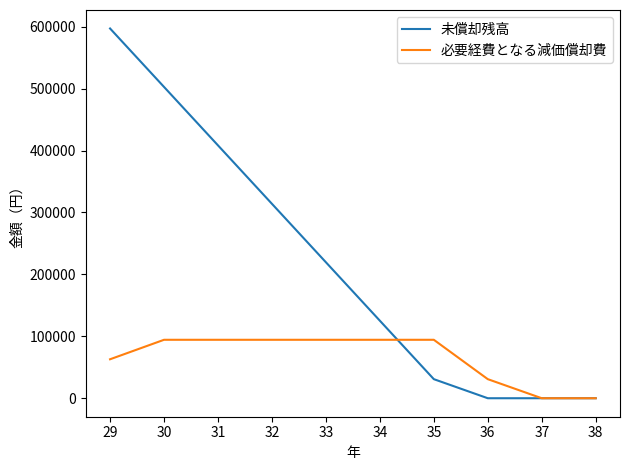

List the series in order of their overall mean, highest first.

未償却残高, 必要経費となる減価償却費